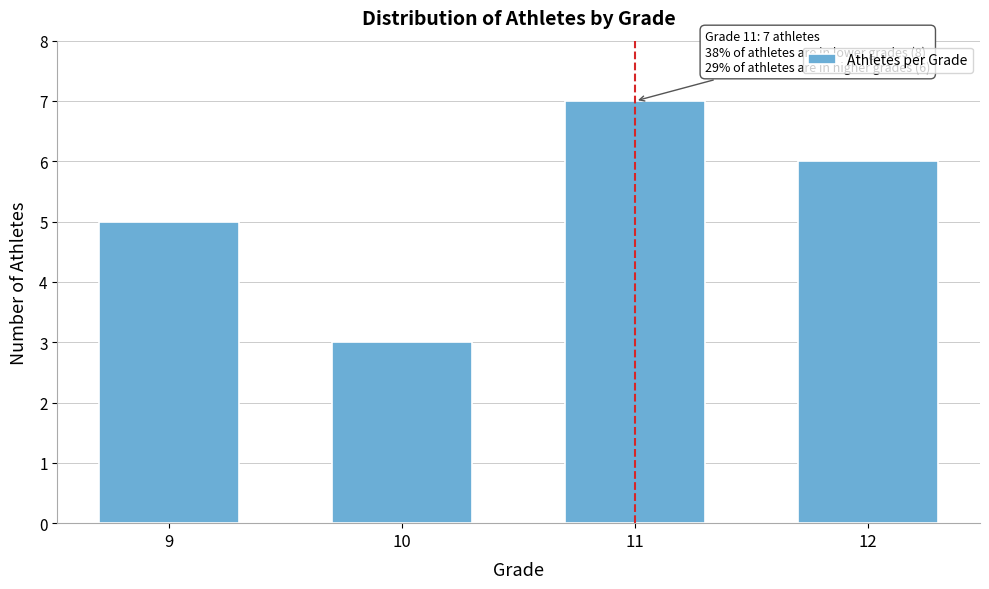

Reading left to right, transcribe all the data shown in this chart.

9=5	10=3	11=7	12=6